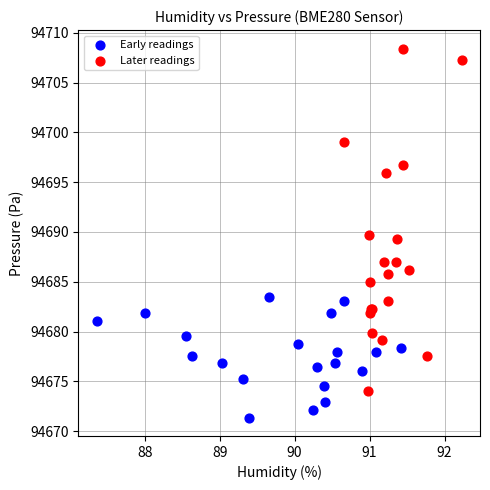

Which series contains the lowest Y value?

Early readings